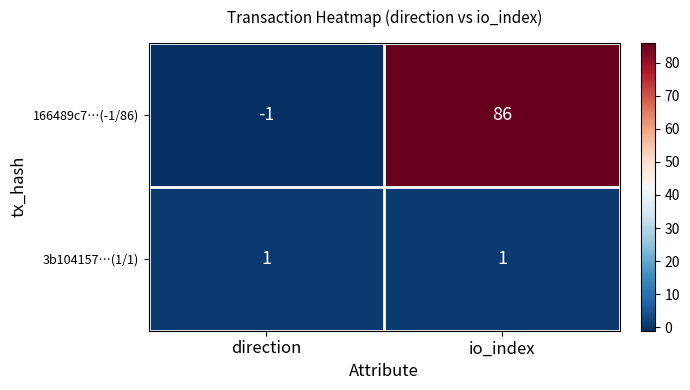

At which label does 166489c7…(-1/86) reach its minimum?

direction